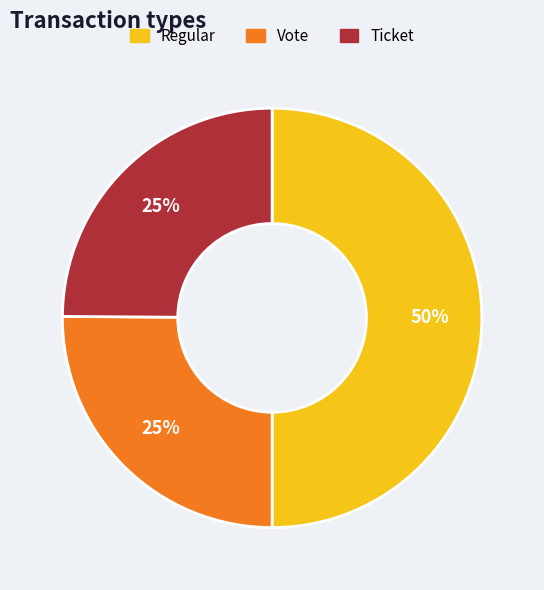

To the nearest percent, what is the difference between the largest and smallest slice percentages?

25%